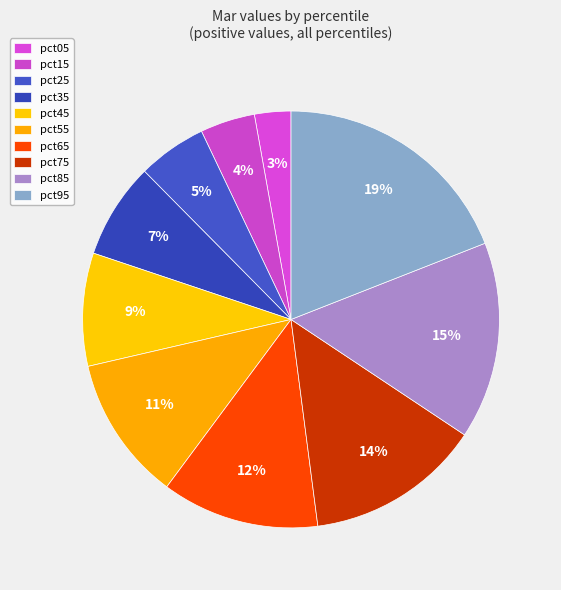

Count the number of slices in the pie.

10